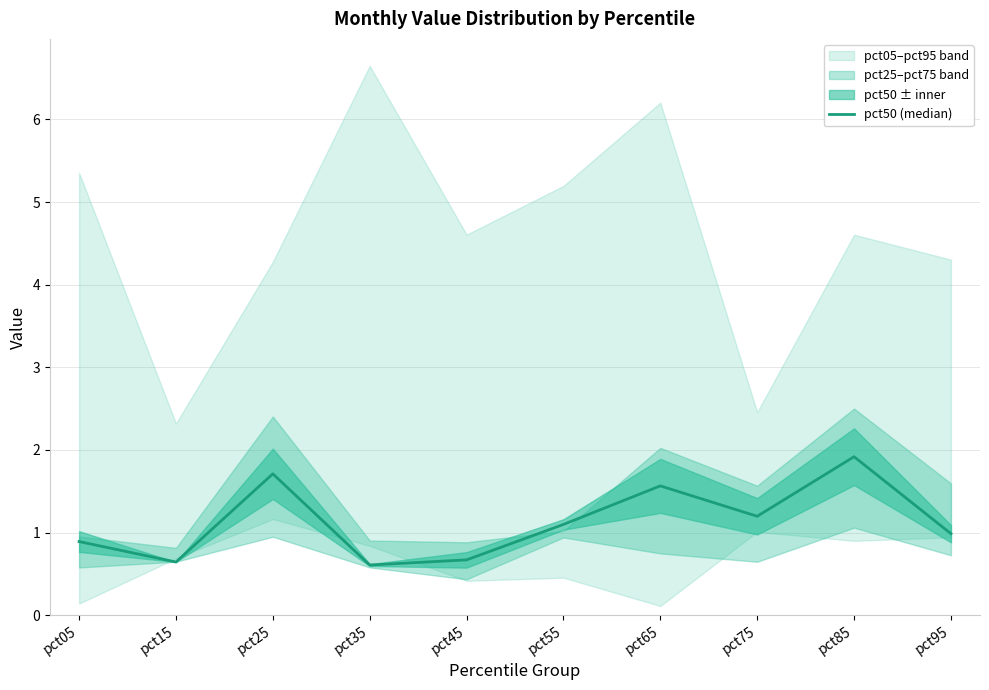

How many data points are less than 1?

5